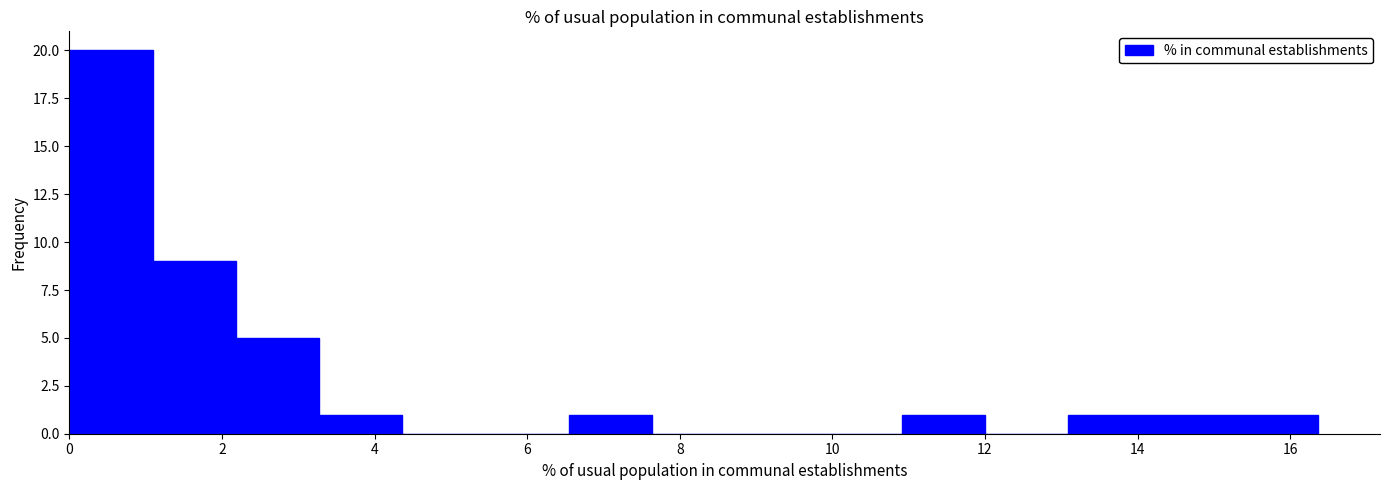

Reading left to right, transcribe this chart: for each bar, give the range it covers on the x-axis and its height. Neither the bar edges nor the heights are printed on the chart, so give them approximately, as read against the axes.

0.0 to 1.0: 20
1.0 to 2.2: 9
2.2 to 3.2: 5
3.2 to 4.4: 1
4.4 to 5.4: 0
5.4 to 6.6: 0
6.6 to 7.6: 1
7.6 to 8.8: 0
8.8 to 9.8: 0
9.8 to 11.0: 0
11.0 to 12.0: 1
12.0 to 13.0: 0
13.0 to 14.2: 1
14.2 to 15.2: 1
15.2 to 16.4: 1